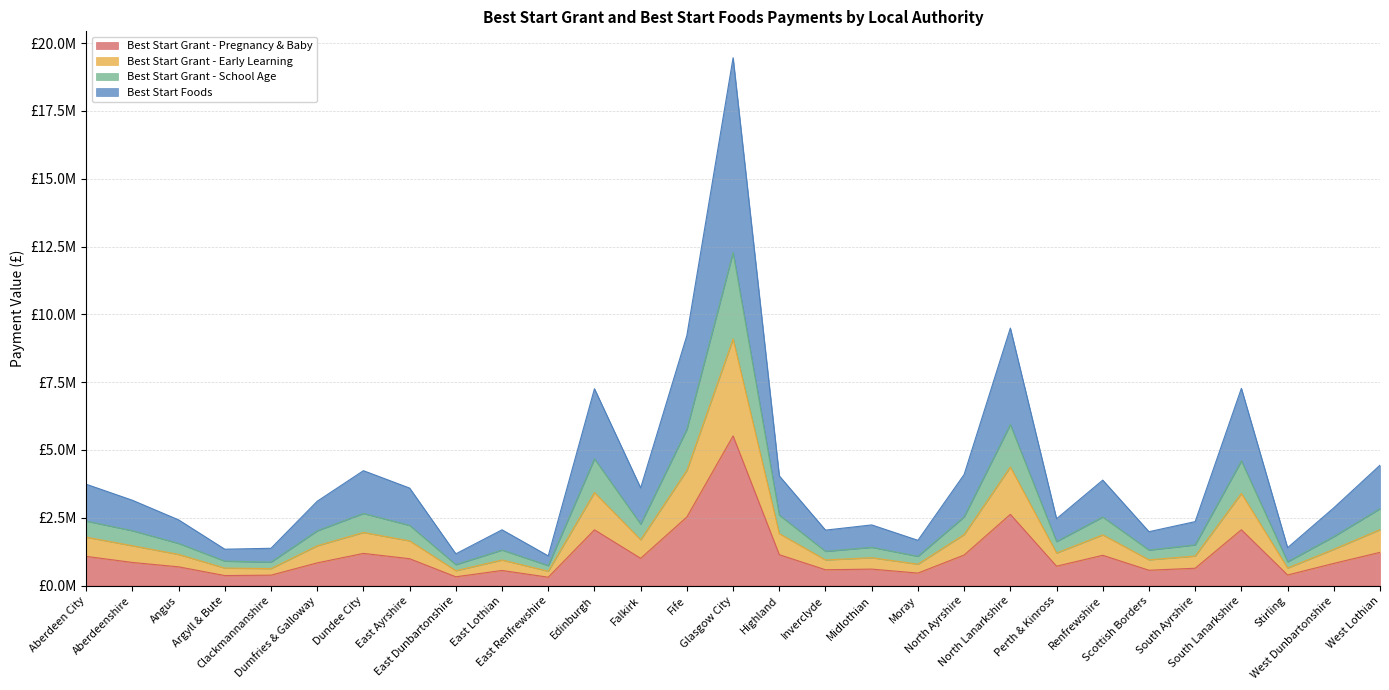

True or false: Best Start Grant - Early Learning and Best Start Grant - School Age cross at least once.

False